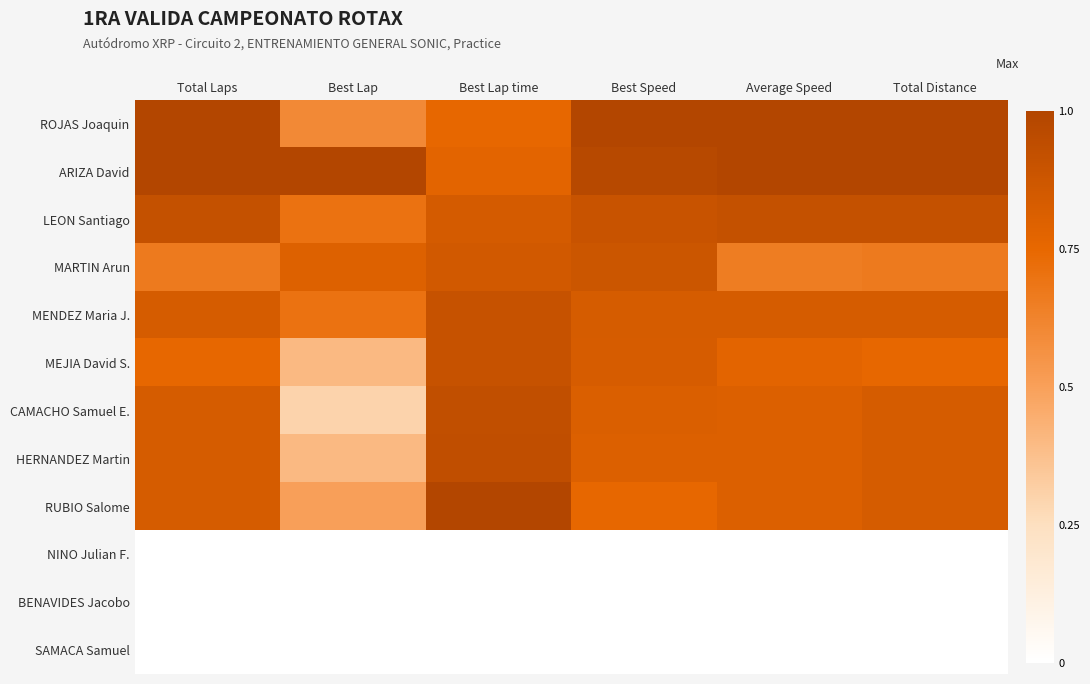

Reading left to right, what are all the values shown in this chart?

ROJAS Joaquin: Total Laps=1.0	Best Lap=0.6	Best Lap time=0.8	Best Speed=1.0	Average Speed=1.0	Total Distance=1.0
ARIZA David: Total Laps=1.0	Best Lap=1.0	Best Lap time=0.8	Best Speed=1.0	Average Speed=1.0	Total Distance=1.0
LEON Santiago: Total Laps=0.9	Best Lap=0.7	Best Lap time=0.8	Best Speed=0.9	Average Speed=0.9	Total Distance=0.9
MARTIN Arun: Total Laps=0.7	Best Lap=0.8	Best Lap time=0.9	Best Speed=0.9	Average Speed=0.7	Total Distance=0.7
MENDEZ Maria J.: Total Laps=0.8	Best Lap=0.7	Best Lap time=0.9	Best Speed=0.8	Average Speed=0.8	Total Distance=0.8
MEJIA David S.: Total Laps=0.8	Best Lap=0.4	Best Lap time=0.9	Best Speed=0.8	Average Speed=0.8	Total Distance=0.8
CAMACHO Samuel E.: Total Laps=0.8	Best Lap=0.3	Best Lap time=0.9	Best Speed=0.8	Average Speed=0.8	Total Distance=0.8
HERNANDEZ Martin: Total Laps=0.8	Best Lap=0.4	Best Lap time=0.9	Best Speed=0.8	Average Speed=0.8	Total Distance=0.8
RUBIO Salome: Total Laps=0.8	Best Lap=0.5	Best Lap time=1.0	Best Speed=0.8	Average Speed=0.8	Total Distance=0.8
NINO Julian F.: Total Laps=0.0	Best Lap=0.0	Best Lap time=0.0	Best Speed=0.0	Average Speed=0.0	Total Distance=0.0
BENAVIDES Jacobo: Total Laps=0.0	Best Lap=0.0	Best Lap time=0.0	Best Speed=0.0	Average Speed=0.0	Total Distance=0.0
SAMACA Samuel: Total Laps=0.0	Best Lap=0.0	Best Lap time=0.0	Best Speed=0.0	Average Speed=0.0	Total Distance=0.0